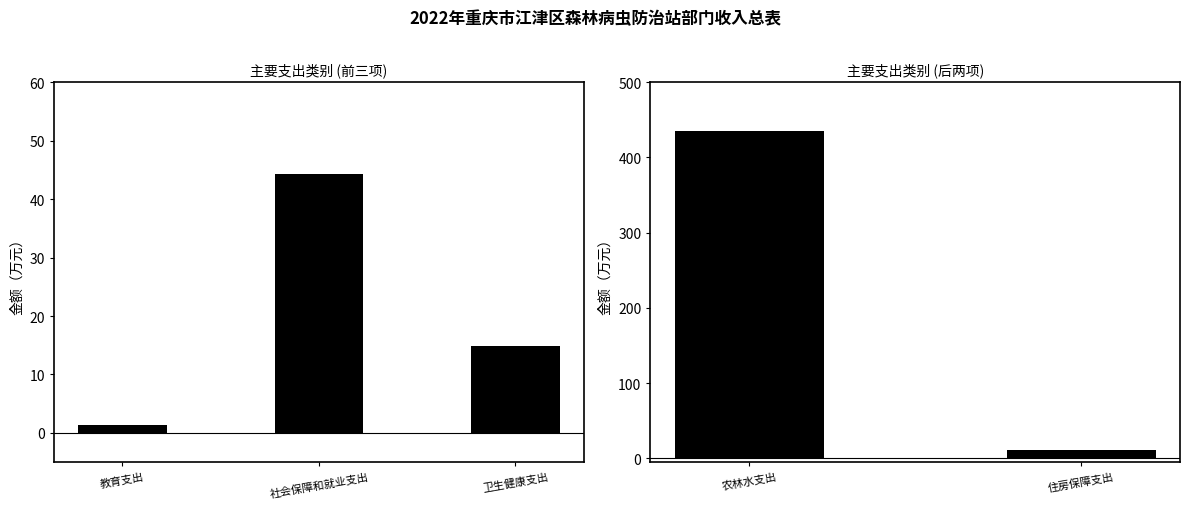

Count the number of values greater than 434.

1